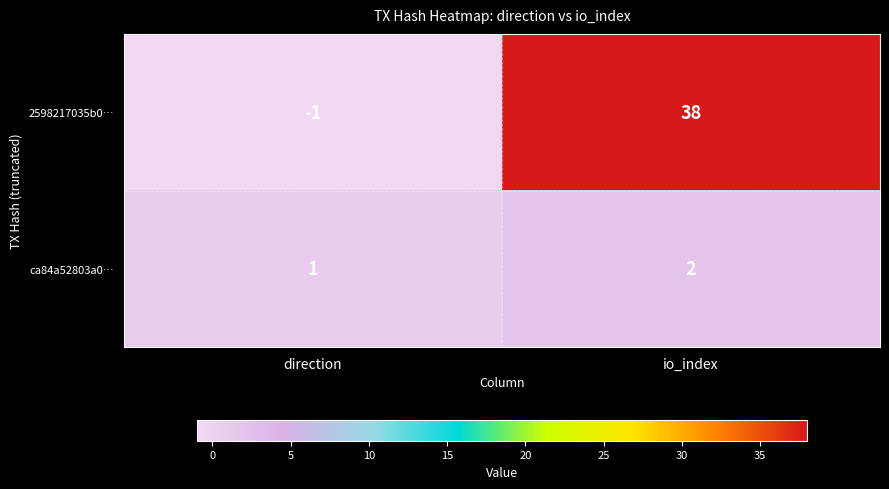

At which label is 2598217035b0… closest to 18?

direction